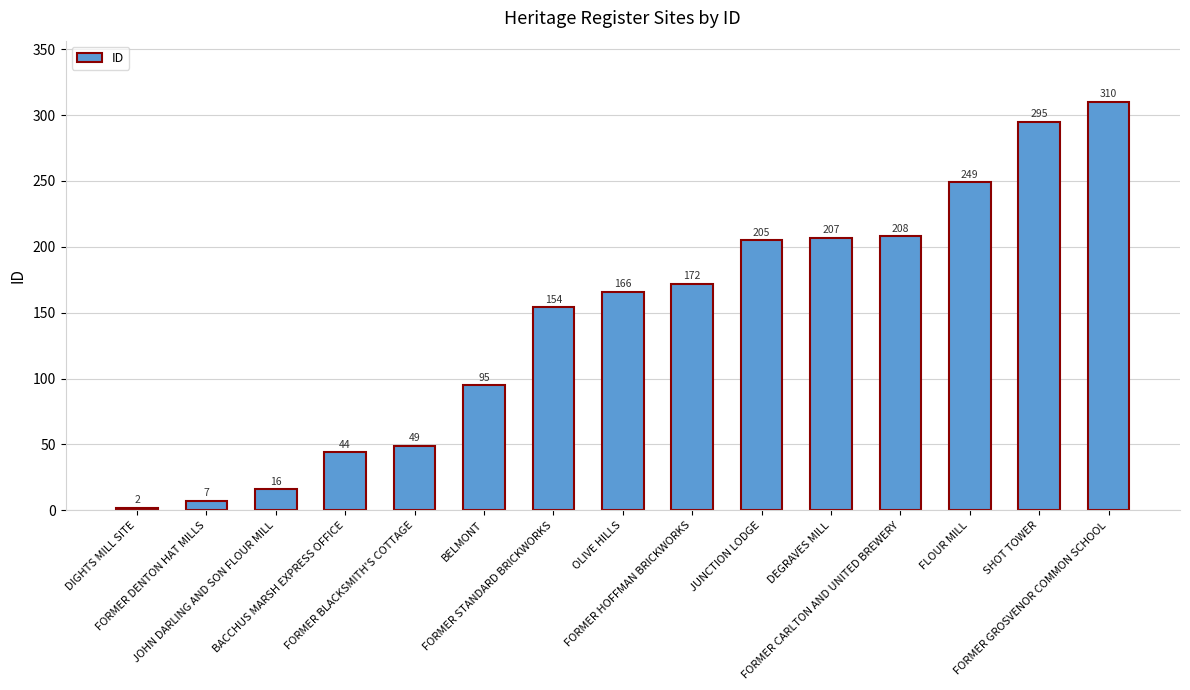

Is it true that the value at BACCHUS MARSH EXPRESS OFFICE is 28?

False